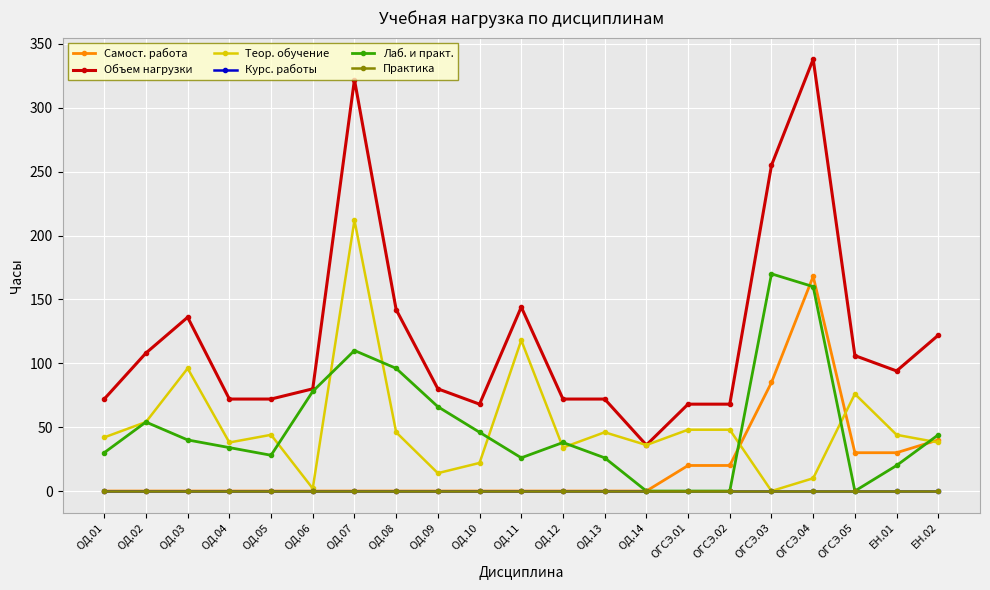

What is the difference between the maximum and minimum values in the Лаб. и практ. series?

170